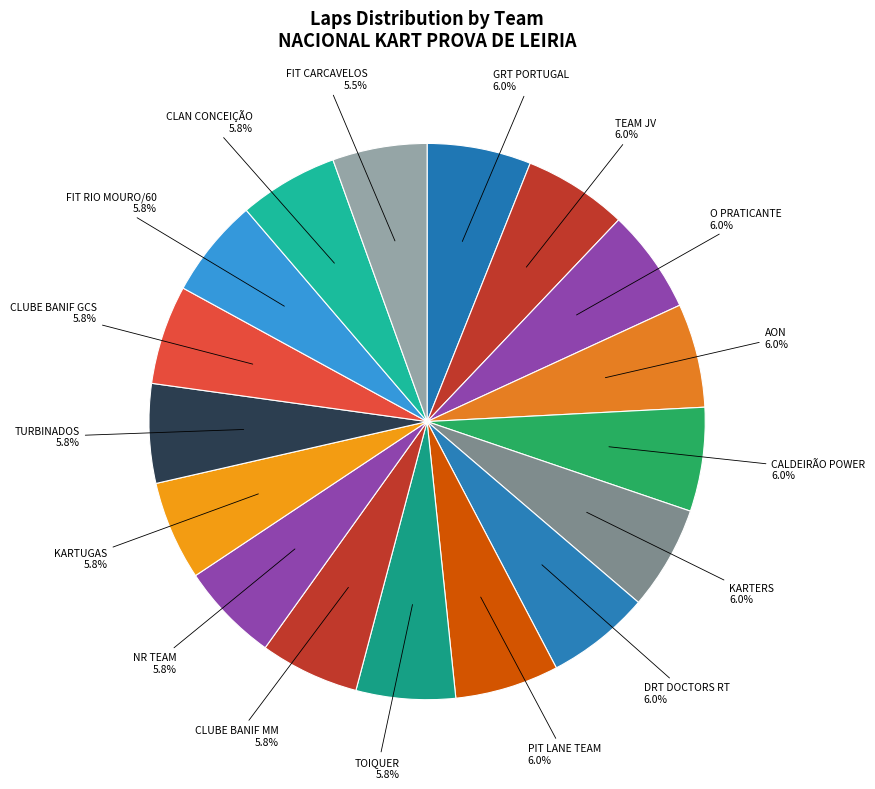

Is PIT LANE TEAM the majority of the pie?

No